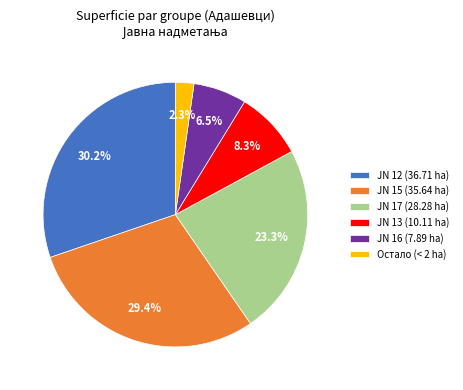

Which category has the biggest portion of the pie?

JN 12 (36.71 ha)